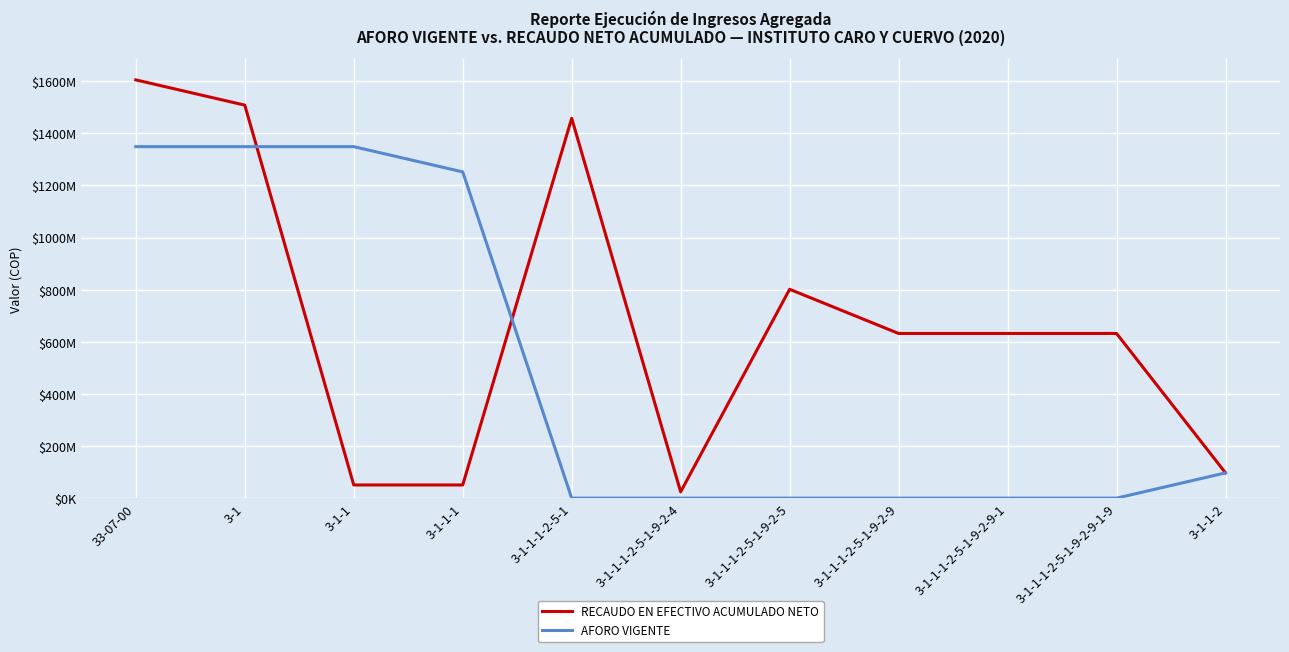

Which label corresponds to the largest value in the chart?

33-07-00